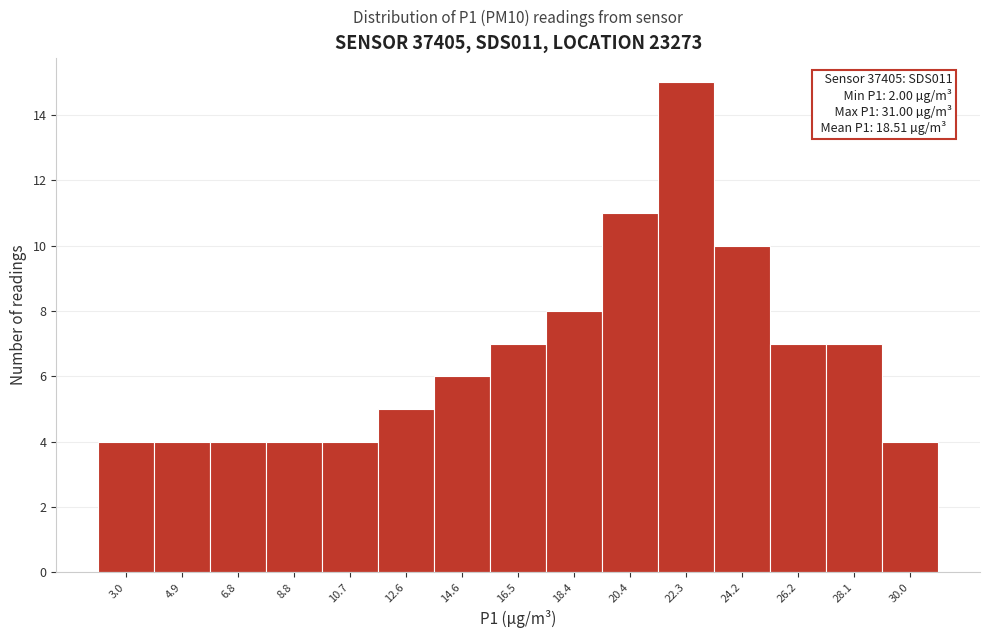

Which range on the x-axis has the tallest bar?

21.4 to 23.2